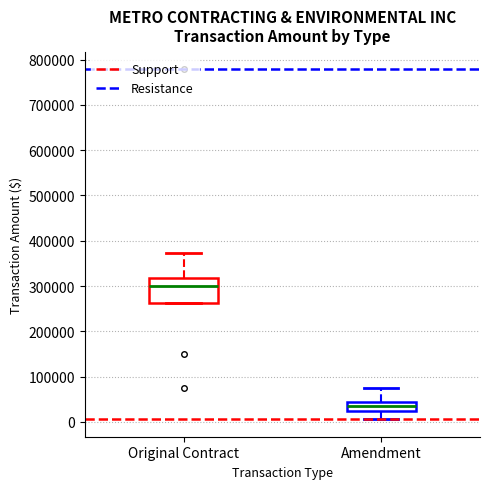

Reading left to right, transcribe this box plot: for each box, give where its median line is, the range the box spans, and where its two whiskers end, as read against the y-axis. The values are not printed on the chart, so give them approximately, as read against the axis.

Original Contract: median 300000, box 260000 to 320000, whiskers 260000 to 370000
Amendment: median 30000, box 20000 to 40000, whiskers 10000 to 80000